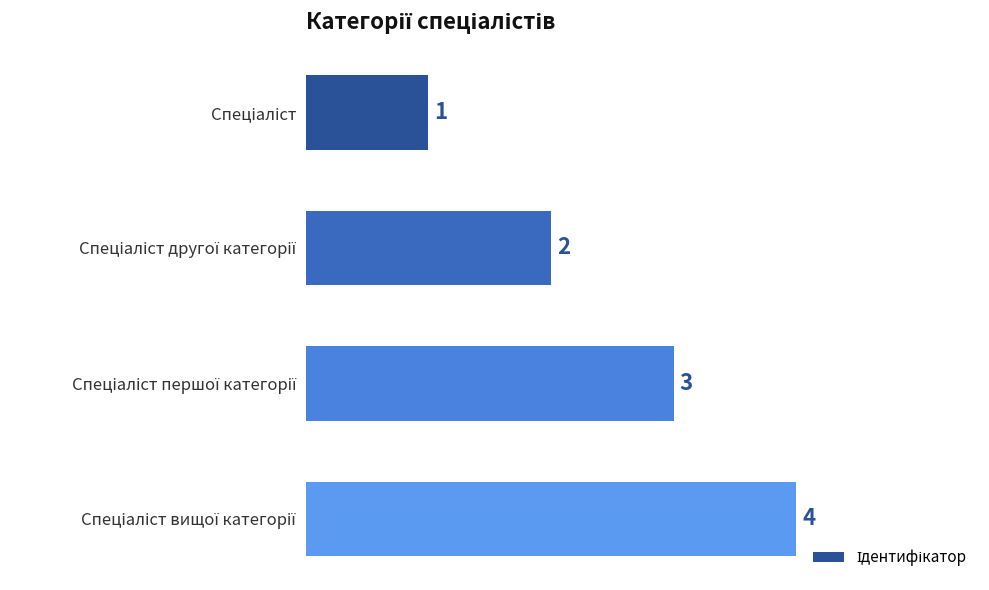

What is the maximum value shown in the chart?

4